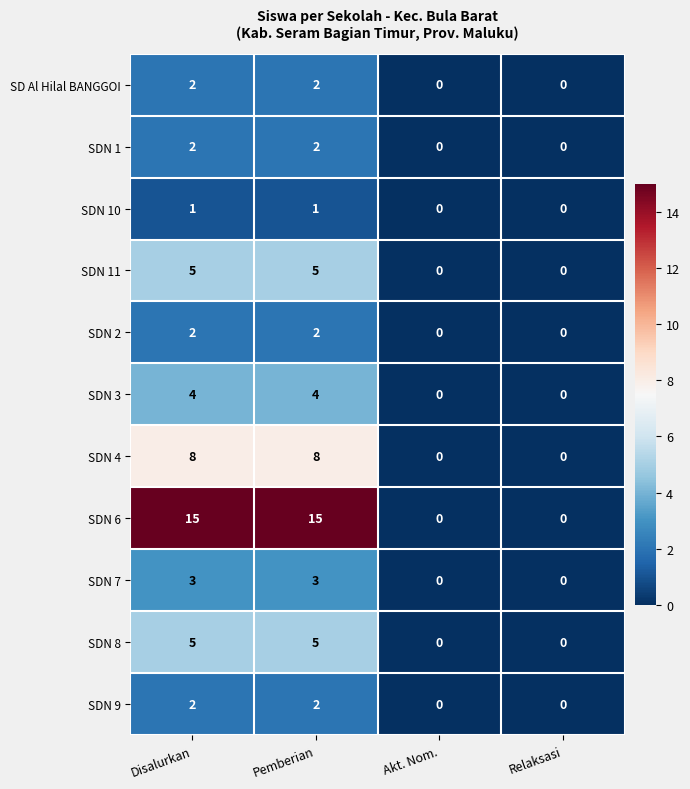

What is the difference between the maximum and minimum values in the SDN 3 series?

4